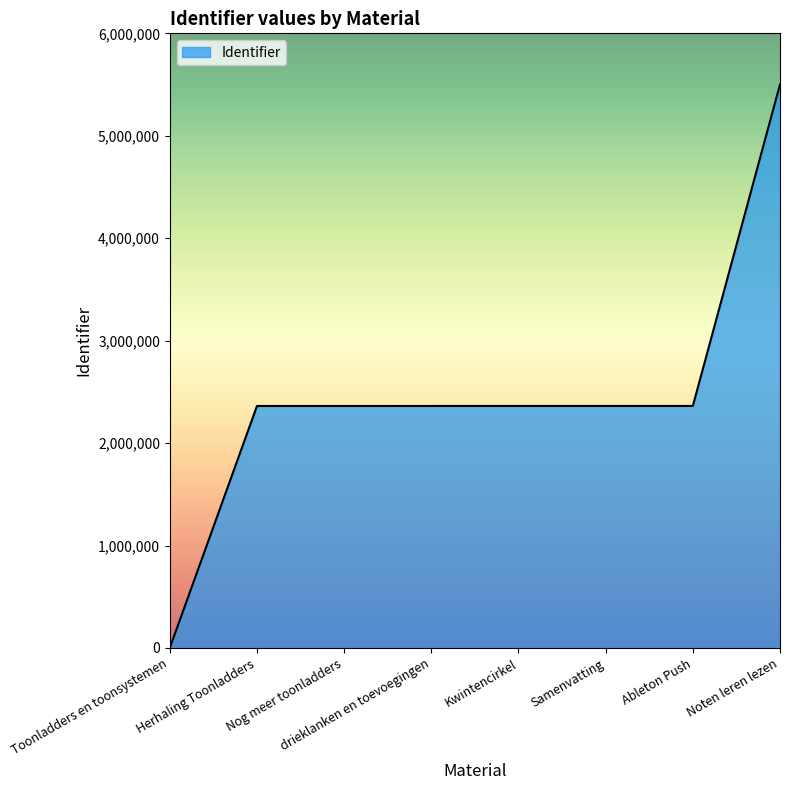

How many lines are shown in the chart?

1